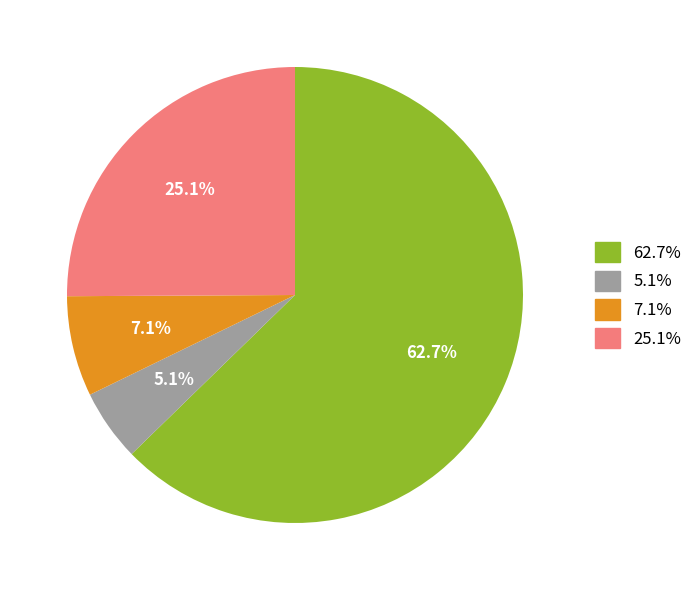

Is 62.7% the majority of the pie?

Yes